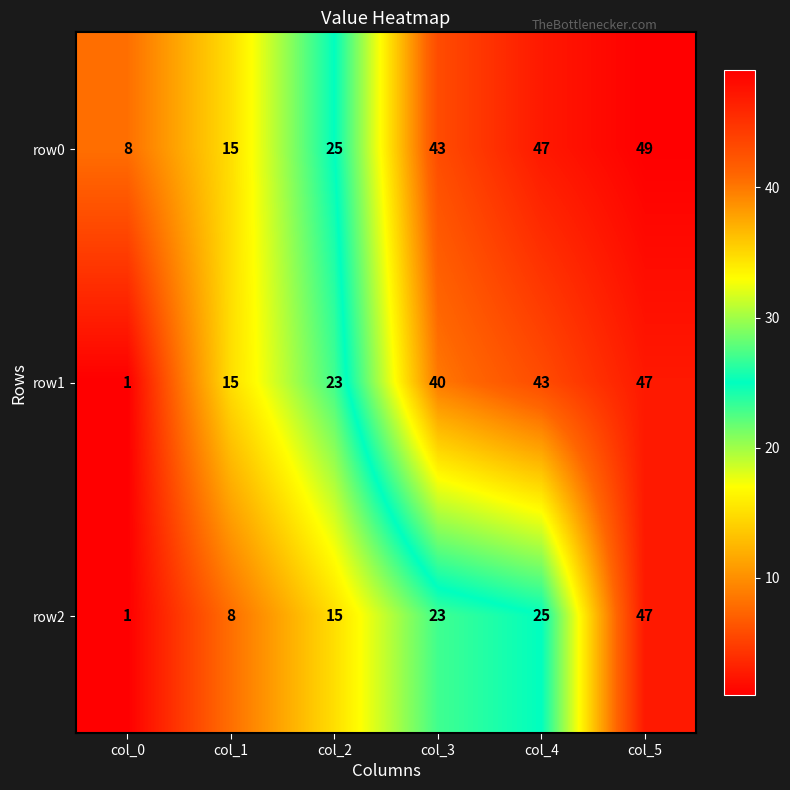

At how many categories does at least one series exceed 13?

5